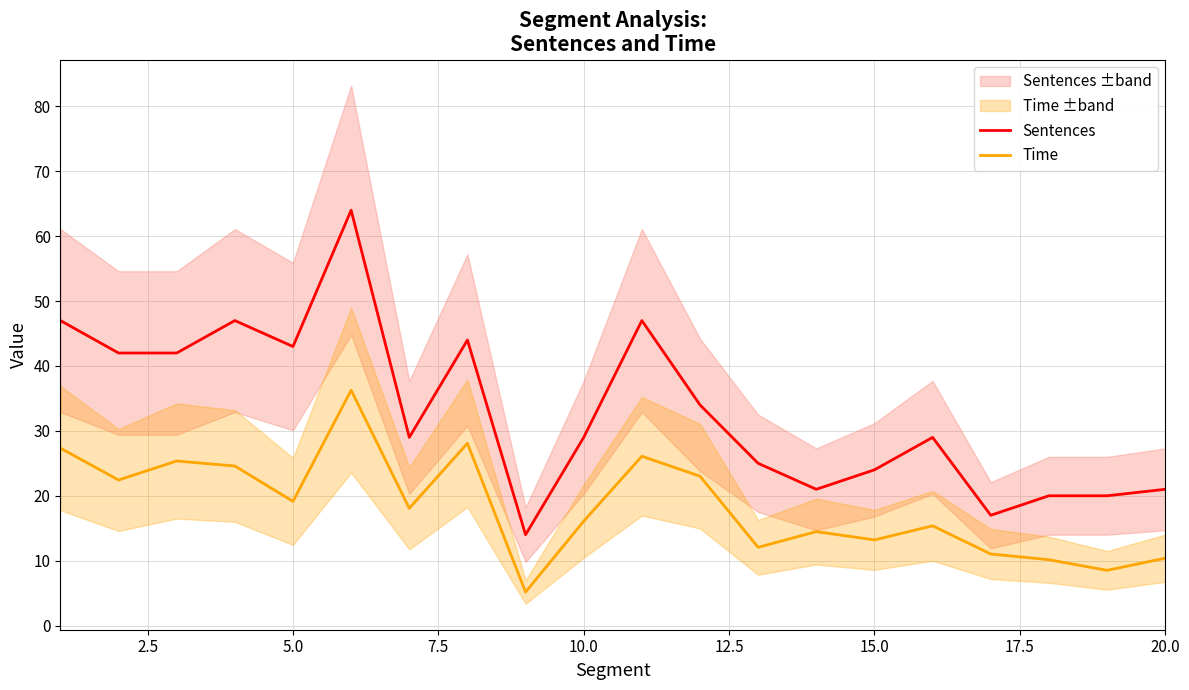

What is the average value of the Sentences series?

33.0